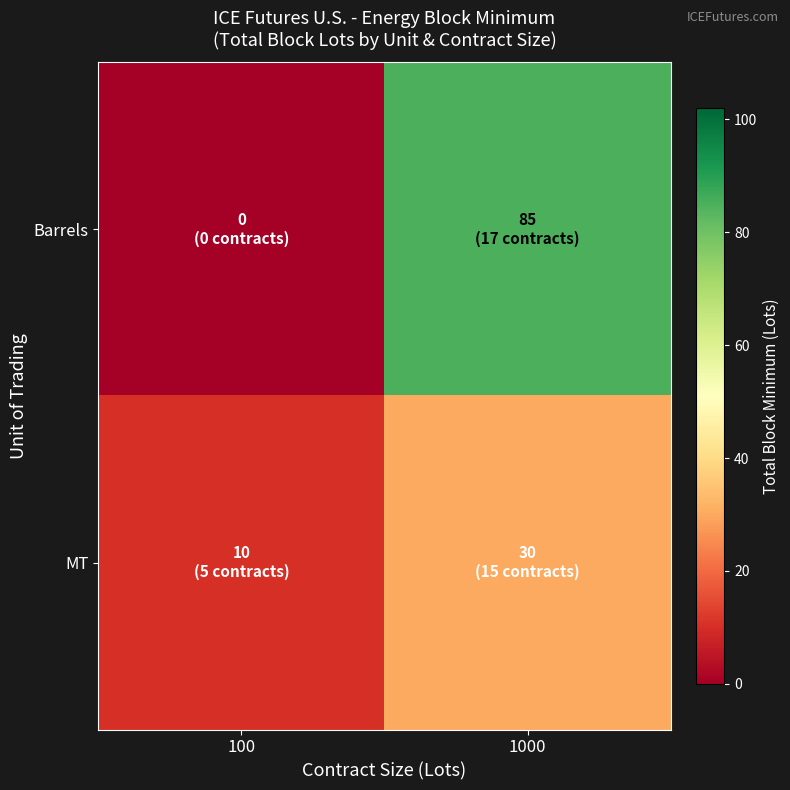

At how many categories does at least one series exceed 61?

1